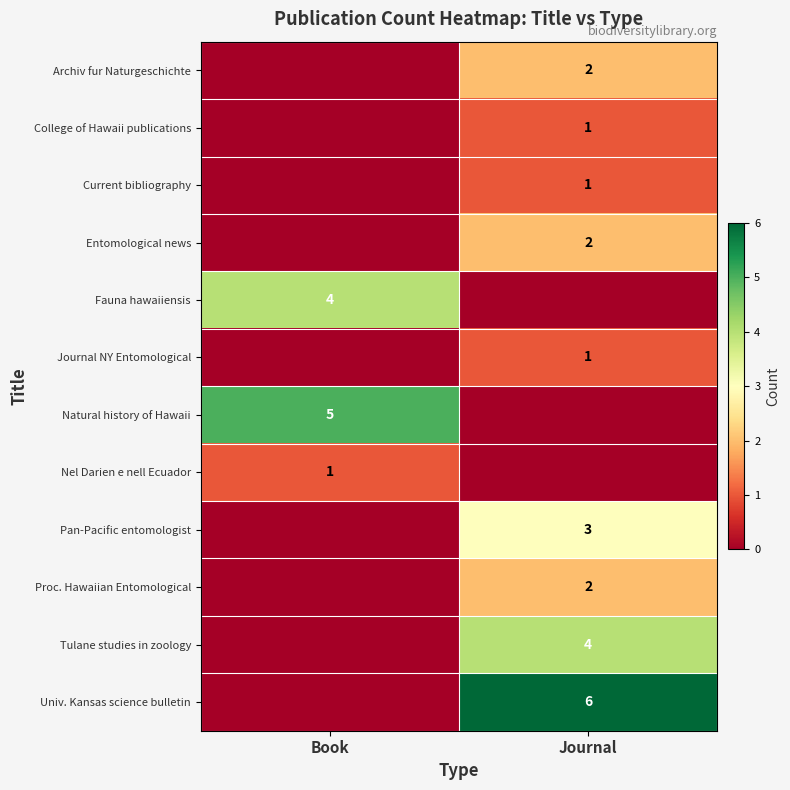

True or false: Journal NY Entomological has a value of 1 at Journal.

True